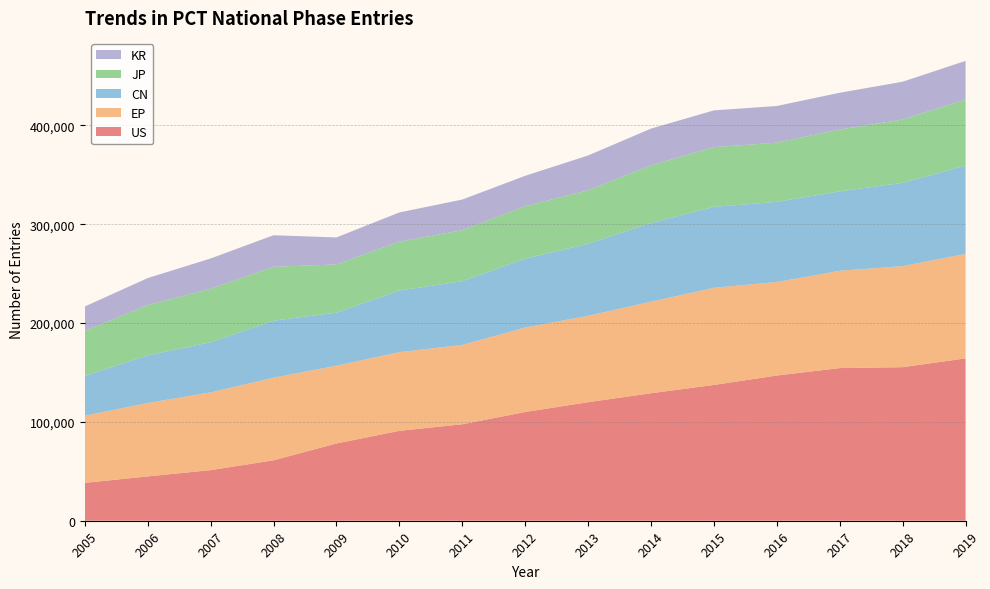

Reading left to right, what are all the values shown in this chart?

US: 38296	44842	51173	61122	78160	90931	97561	109976	119899	128946	137331	146867	154403	155322	164221
EP: 67948	74223	78636	83576	78684	79594	80275	85421	87367	92627	98278	94625	98431	102196	105681
CN: 40133	48200	50739	57641	53611	62317	64486	69693	72867	79612	81866	81055	80301	84297	89249
JP: 45576	50971	54056	54546	48773	49474	51519	53058	54157	58337	60431	59893	62530	64013	66968
KR: 24761	27212	30650	31909	27323	29516	31039	30752	35168	37112	37170	37093	37248	38239	39021